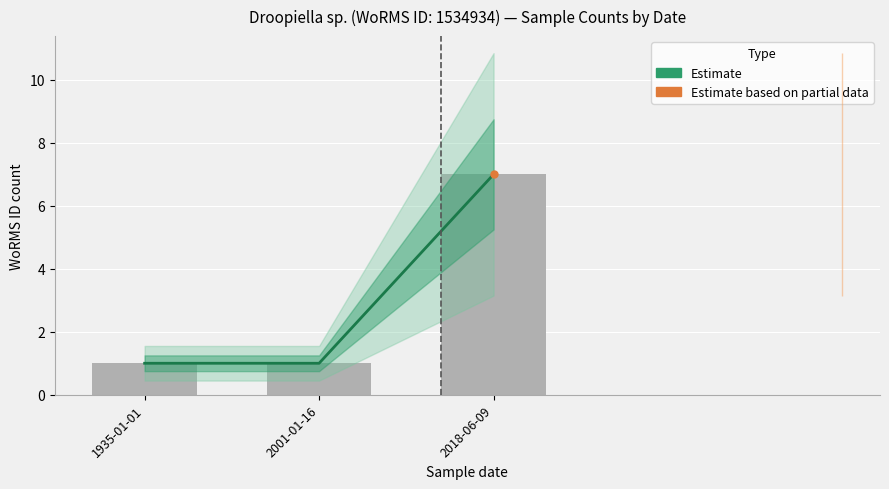

What position from the right is 2018-06-09?

1